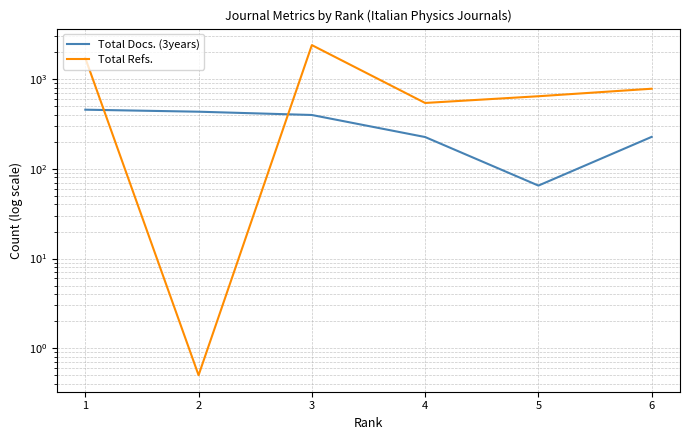

What is the approximate value of Total Docs. (3years) at 2?

433.0